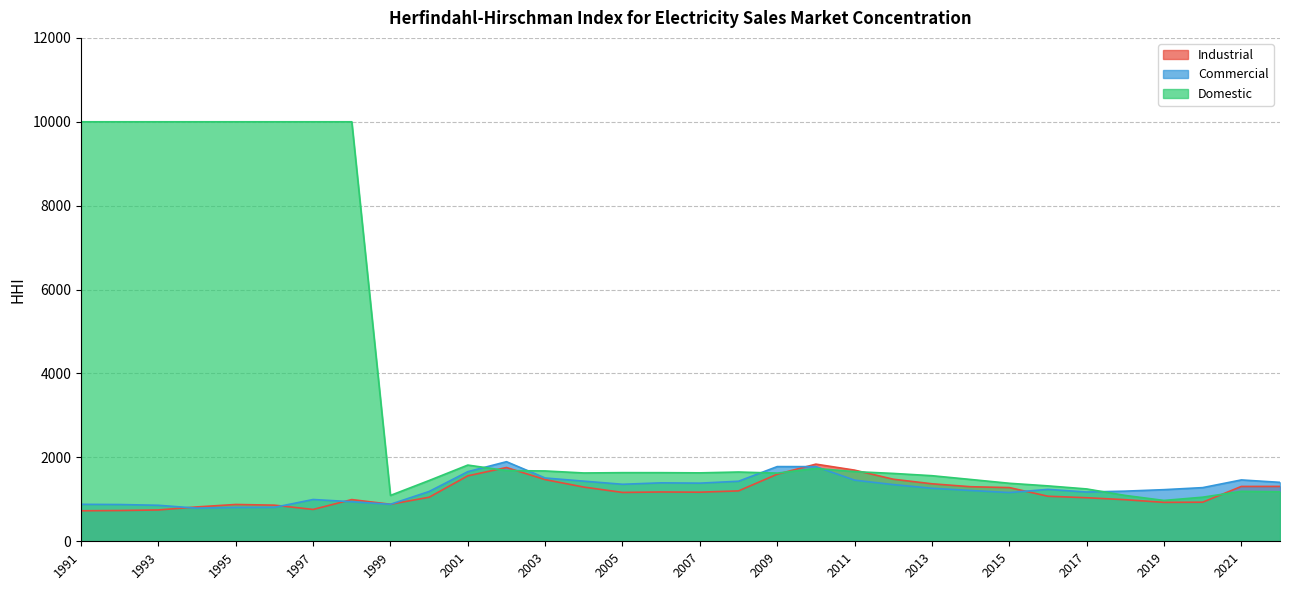

What is the smallest value displayed?

727.1